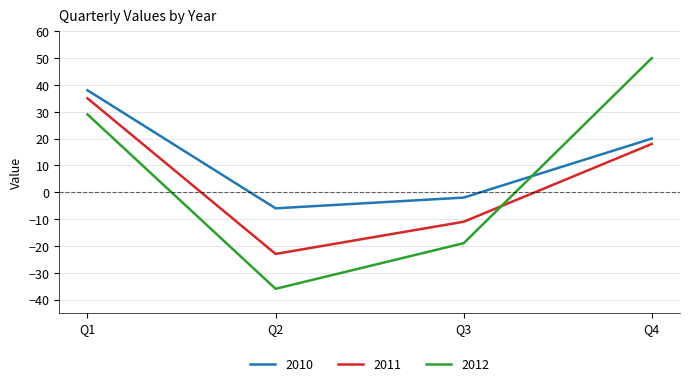

Where do 2012 and 2010 first cross each other?

Q3 and Q4